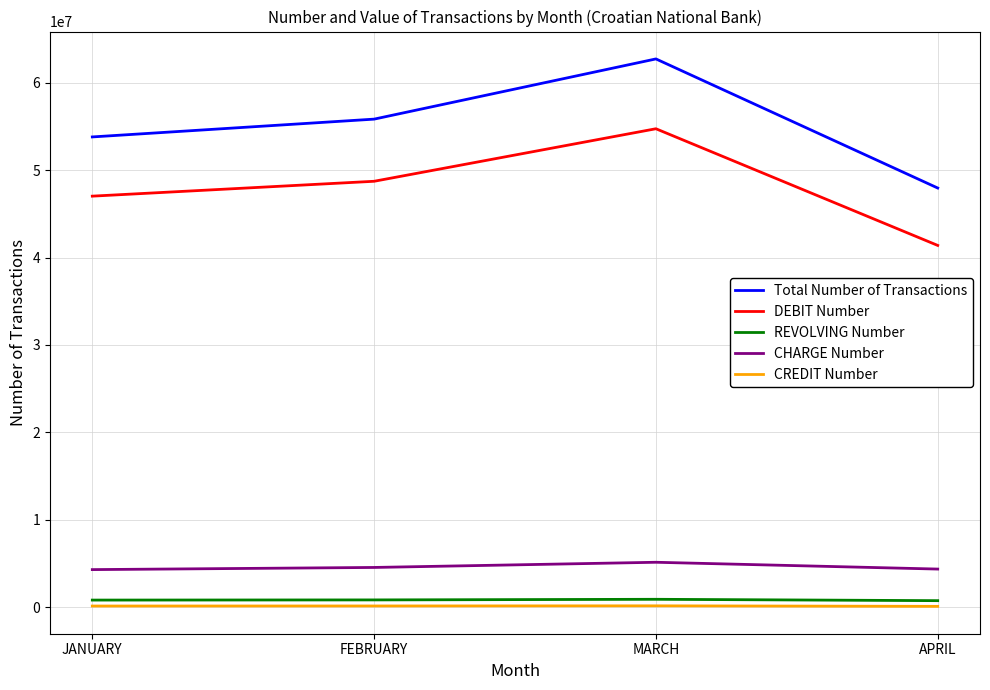

True or false: Total Number of Transactions and CHARGE Number cross at least once.

False